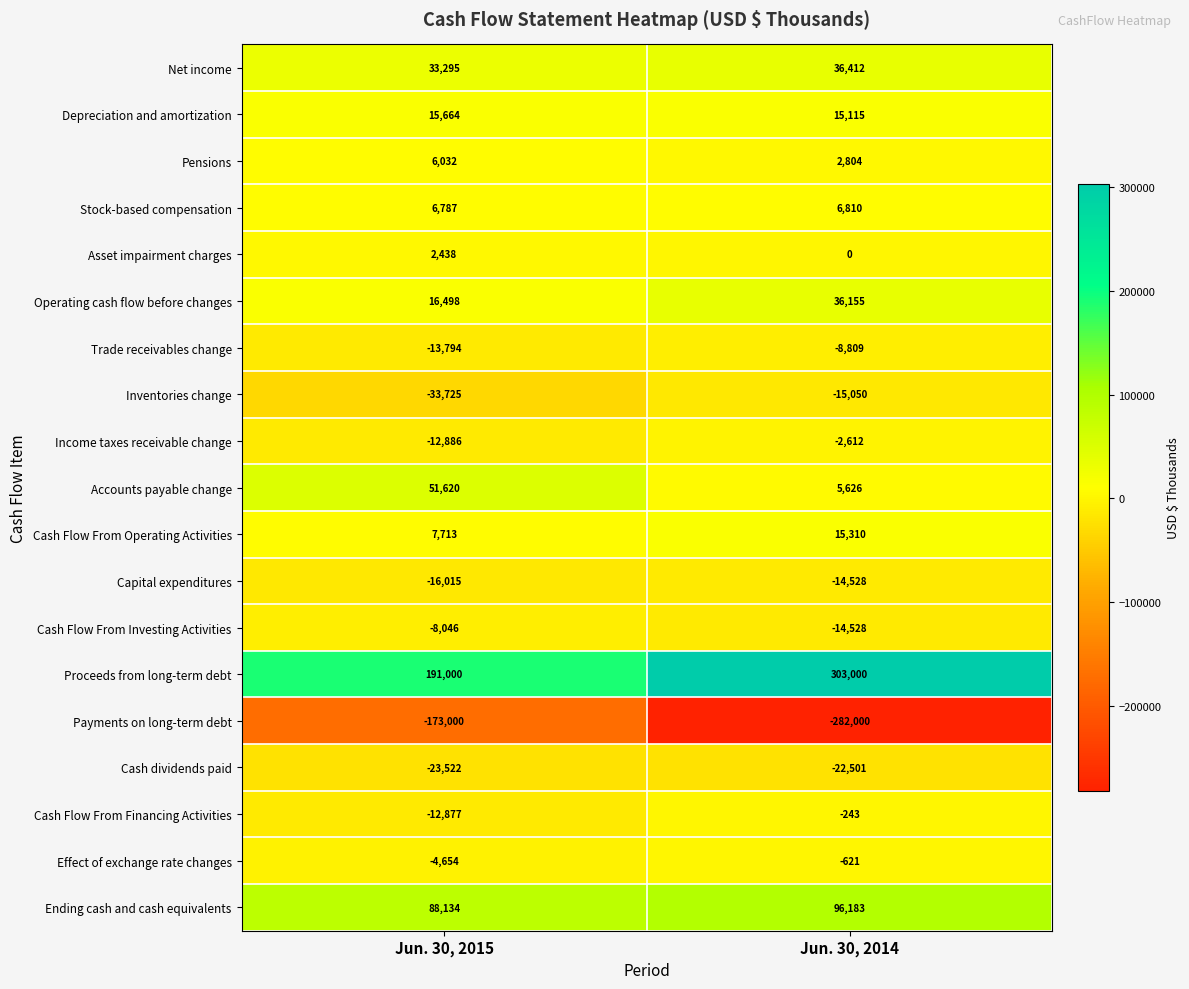

What is the lowest value of the Effect of exchange rate changes series?

-4654